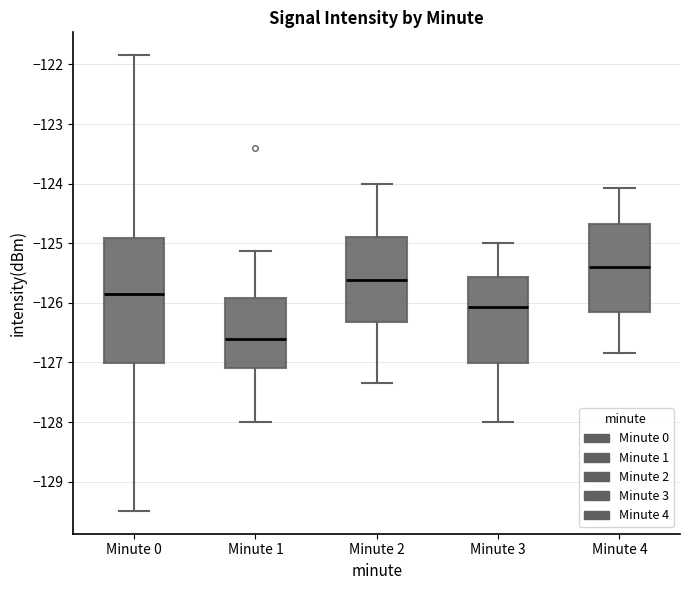

Which box's median line is the lowest?

Minute 1